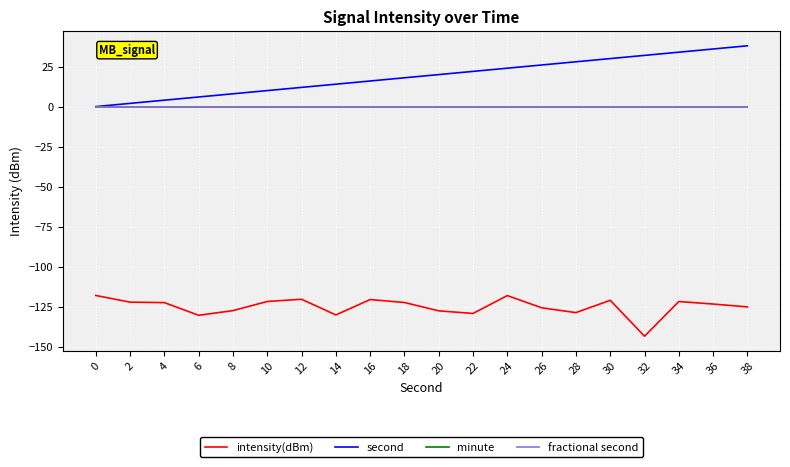

At which category is the sum across all series the highest?

38